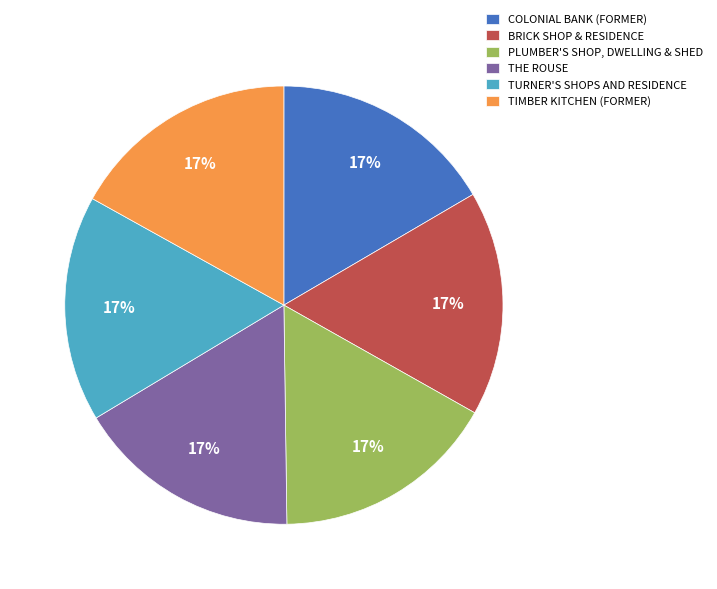

Does TIMBER KITCHEN (FORMER) account for over 50% of the chart?

No